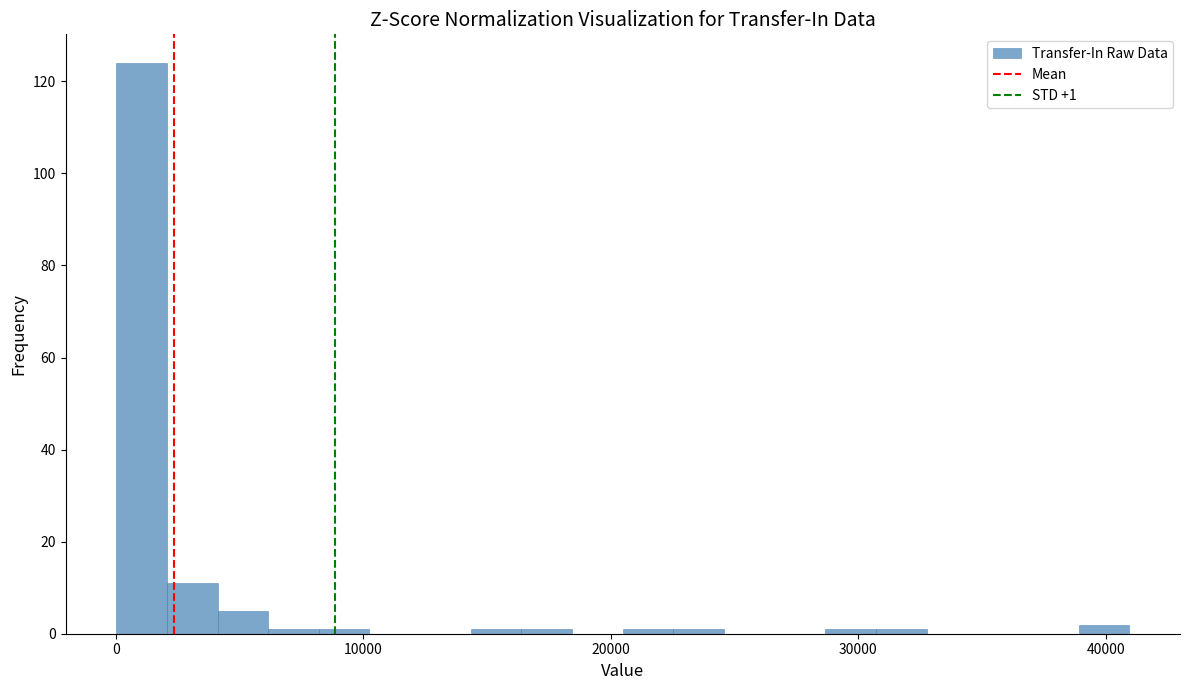

Read against the x-axis, roughly where is the centre of the tallest bar?

1000